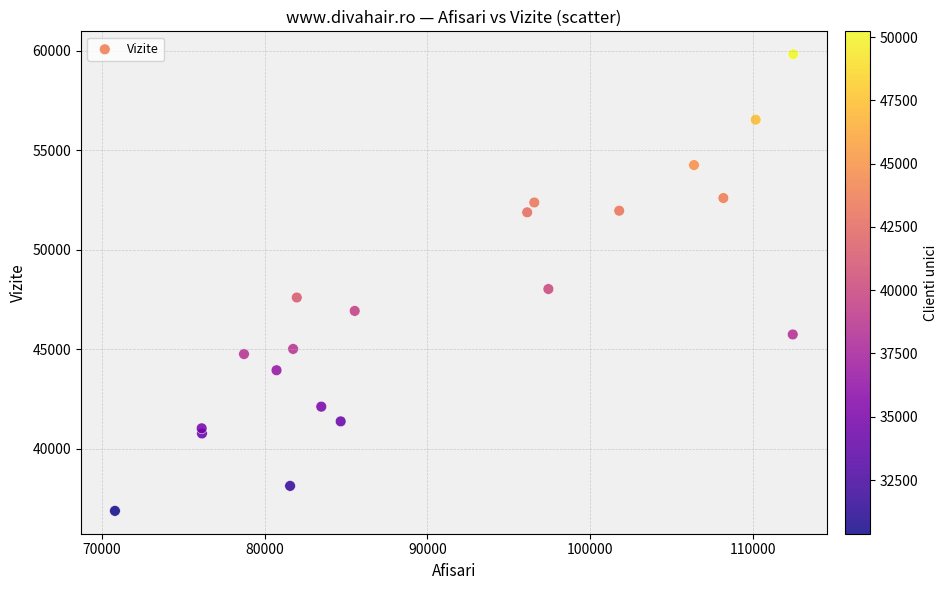

What Y value in the scatter plot is closest to 48359?

48033